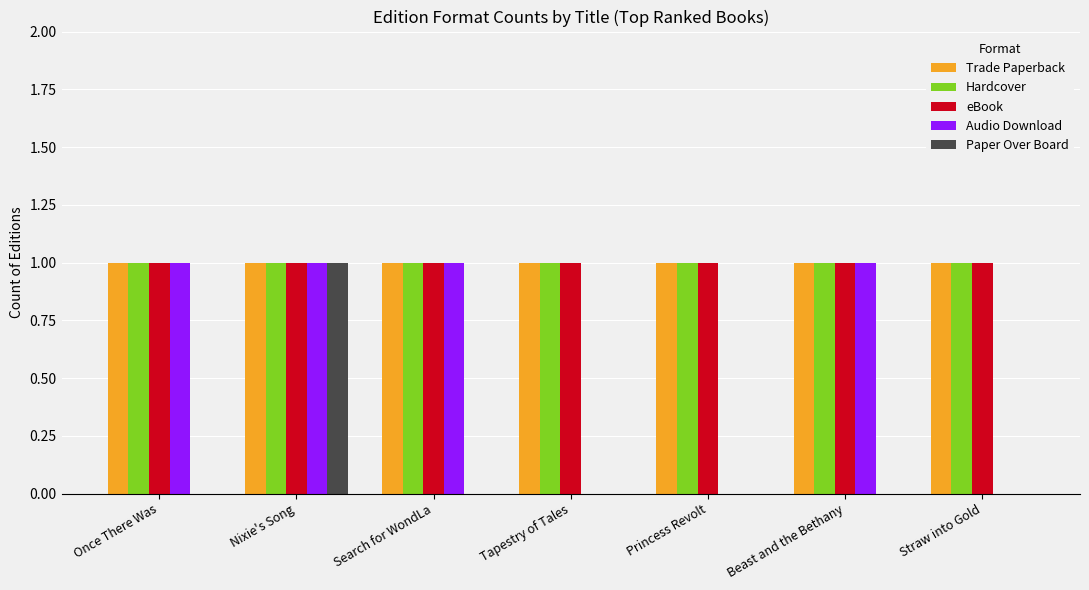

Reading left to right, extract all data points from this chart.

Trade Paperback: 1	1	1	1	1	1	1
Hardcover: 1	1	1	1	1	1	1
eBook: 1	1	1	1	1	1	1
Audio Download: 1	1	1	0	0	1	0
Paper Over Board: 0	1	0	0	0	0	0